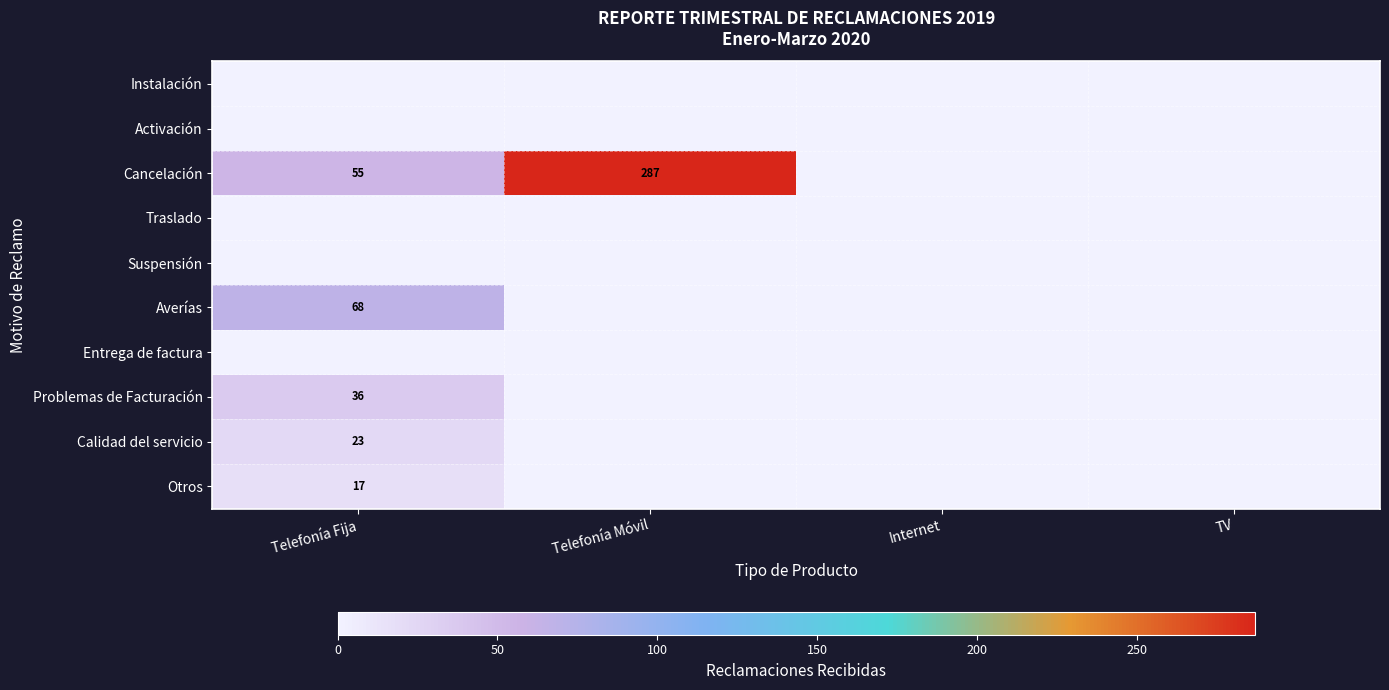

Is it true that Calidad del servicio equals 12 at Telefonía Fija?

False